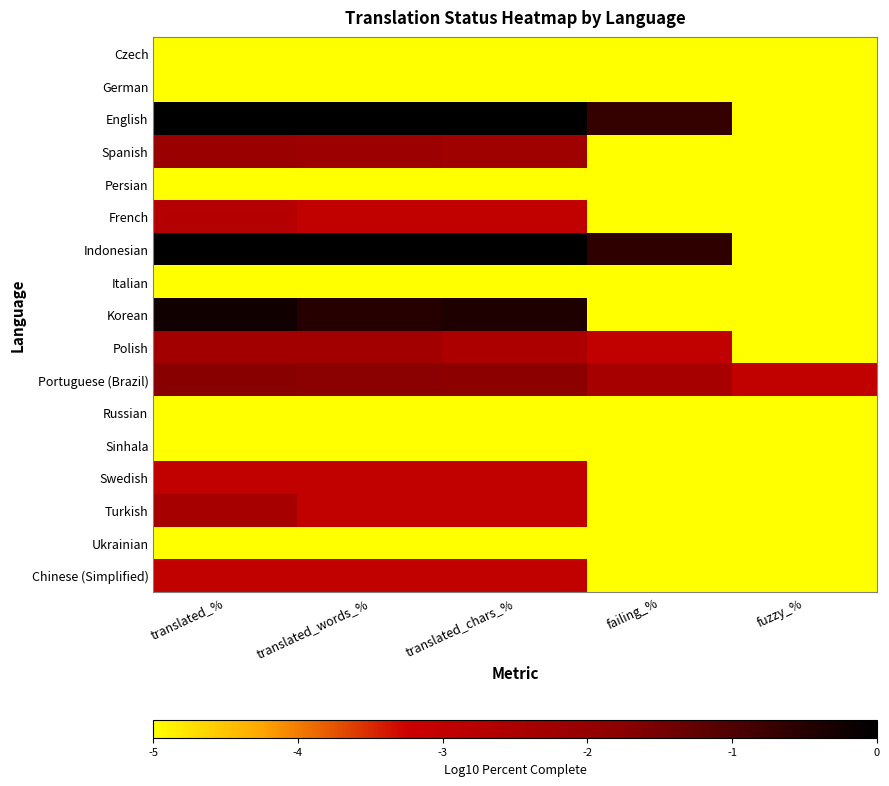

Count the number of categories in the chart.

5